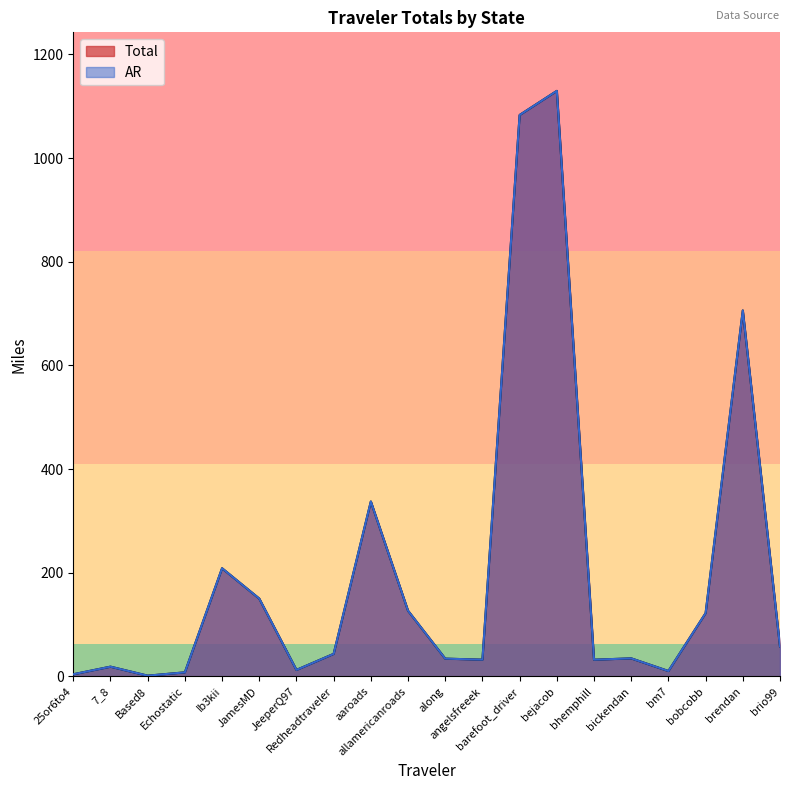

At which category does AR reach its first local peak?

7_8